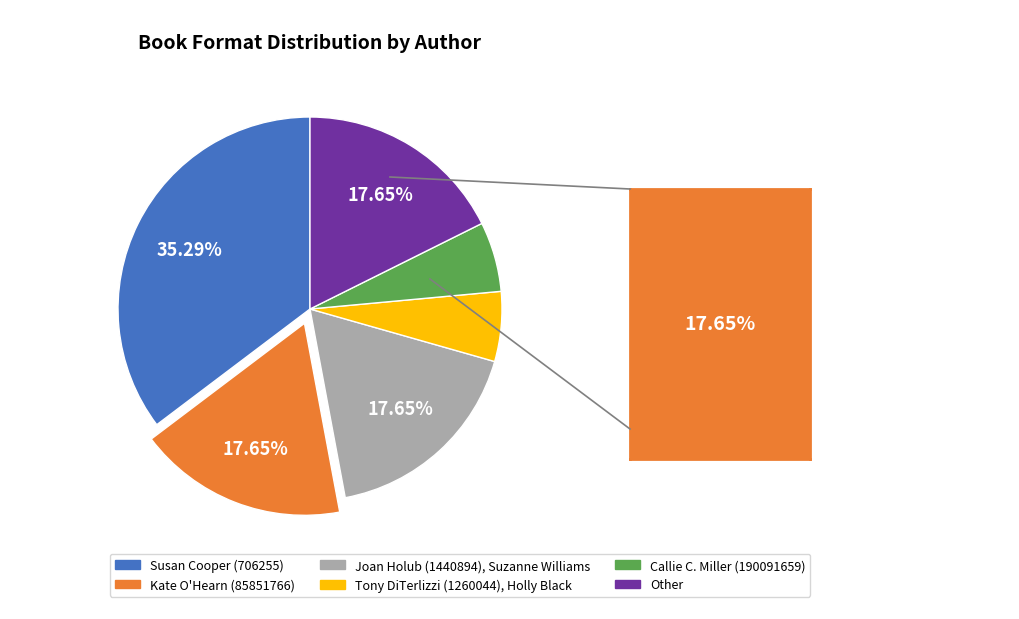

Which slice is the largest?

Susan Cooper (706255)